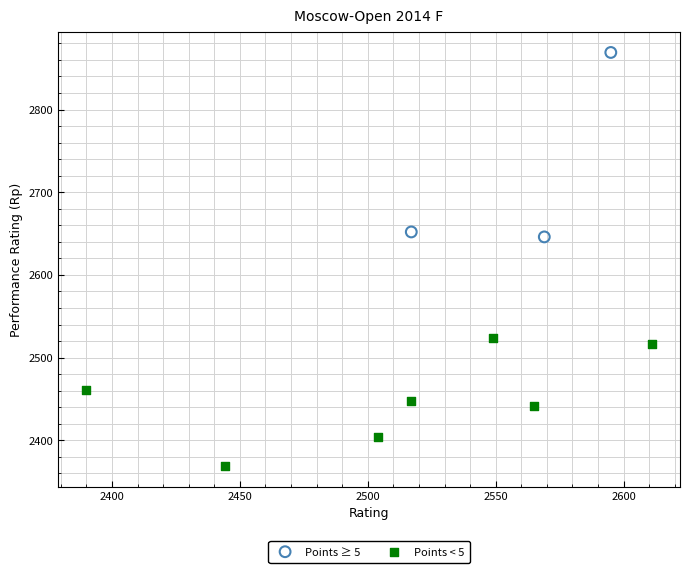

Which series contains the highest Y value?

Points ≥ 5